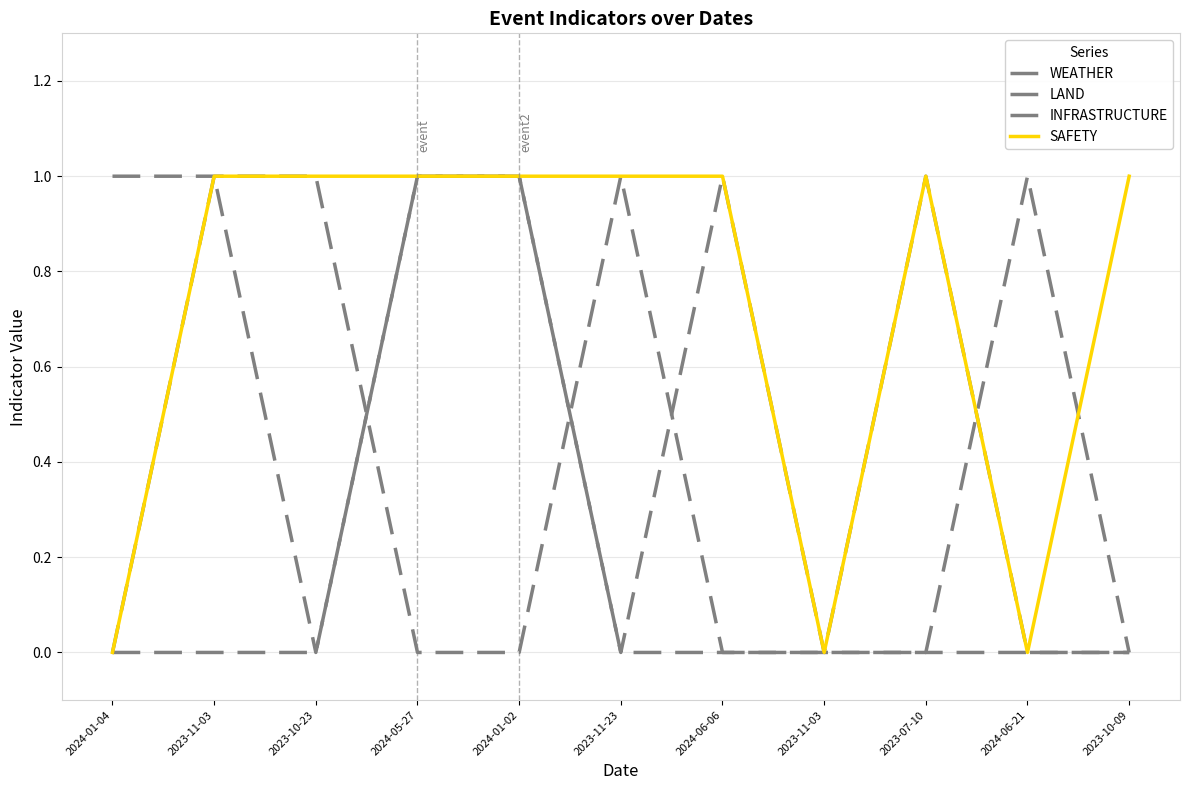

Which category has the highest value in the INFRASTRUCTURE series?

2023-11-03